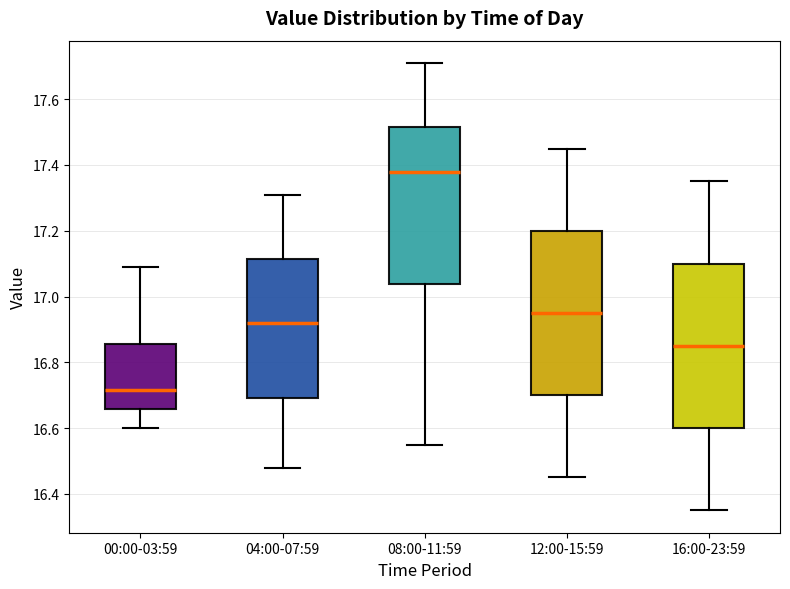

Which box's median line is the highest?

08:00-11:59